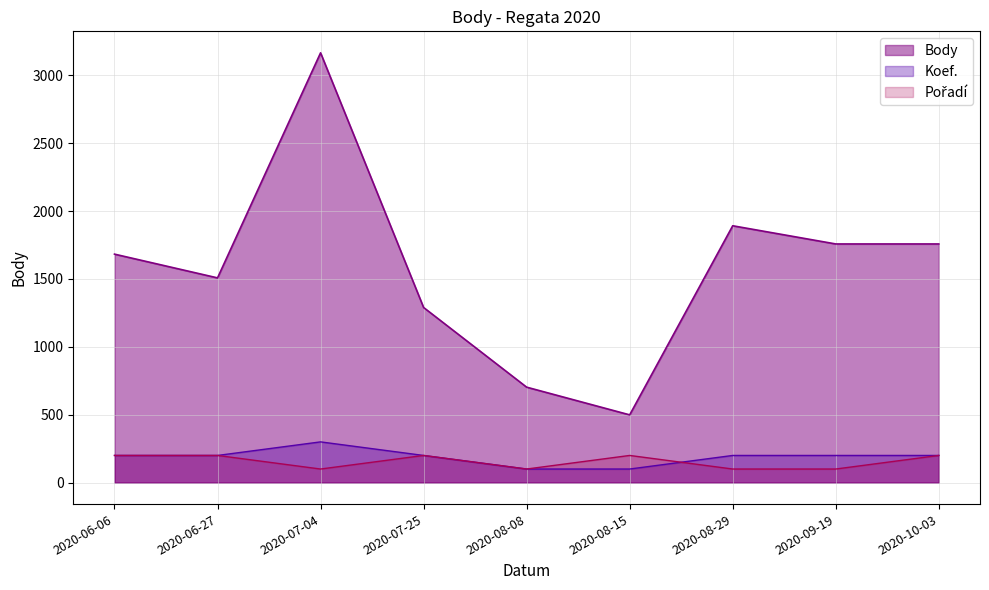

Which category has the highest value in the Body series?

2020-07-04